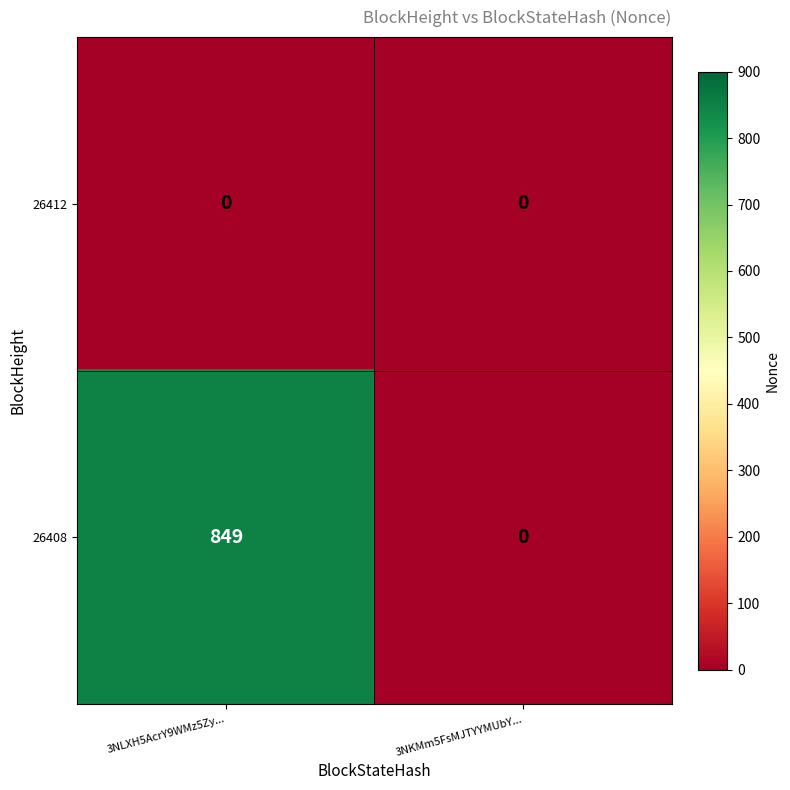

Is it true that 26412 equals 0 at 3NKMm5FsMJTYYMUbY...?

True